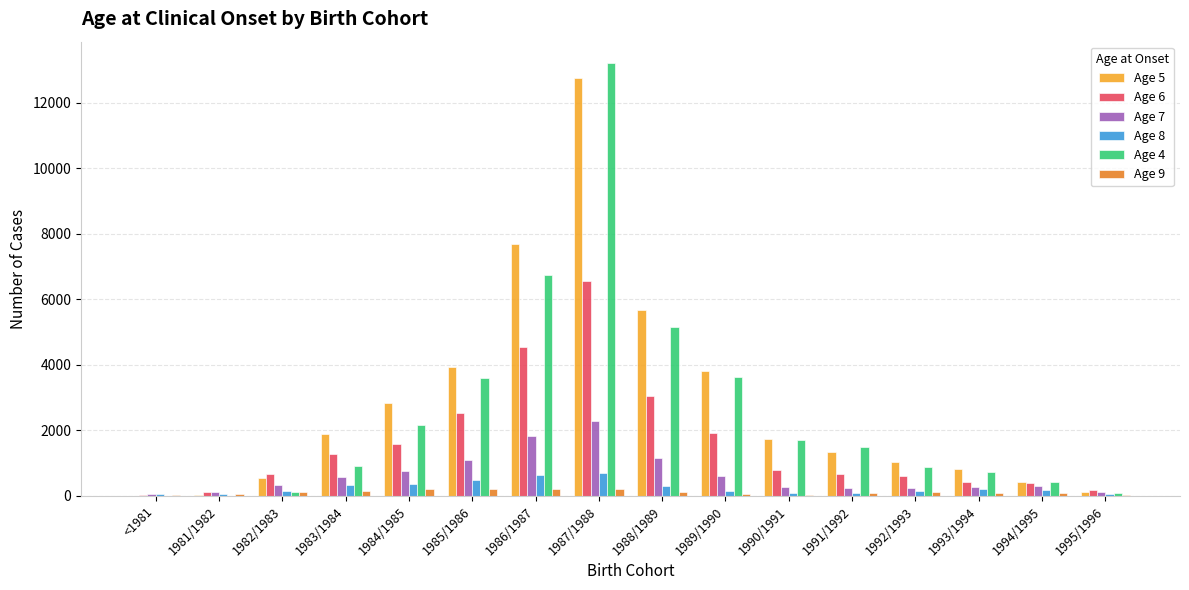

Which series has the largest range (max minus min)?

Age 4